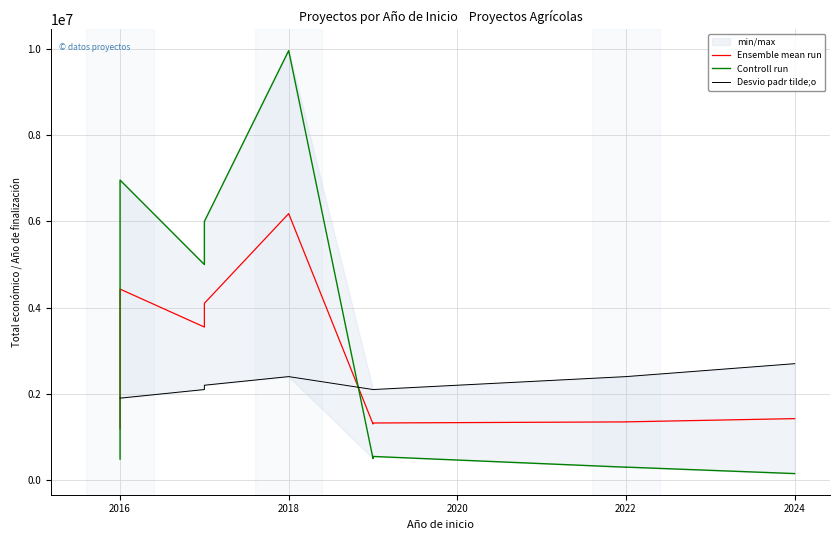

Reading left to right, extract all data points from this chart.

Ensemble mean run: 1193000.0	4430146.5	3549963.5	4100000.0	6181933.0	1299965.0	1323756.0	1348955.5	1349941.0	1349956.5	1425000.0
Controll run: 486000.0	6960293.0	4999927.0	6000000.0	9963866.0	499930.0	547512.0	297911.0	299882.0	299913.0	150000.0
Desvio padr tilde;o: 1900000.0	1900000.0	2100000.0	2200000.0	2400000.0	2100000.0	2100000.0	2400000.0	2400000.0	2400000.0	2700000.0